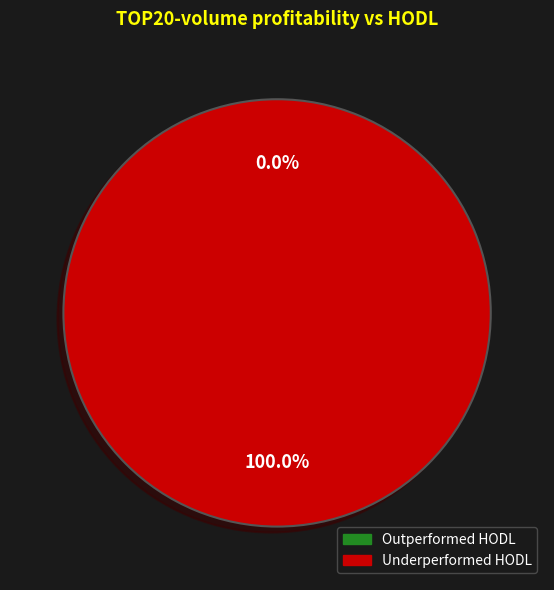

What is the majority slice?

351218